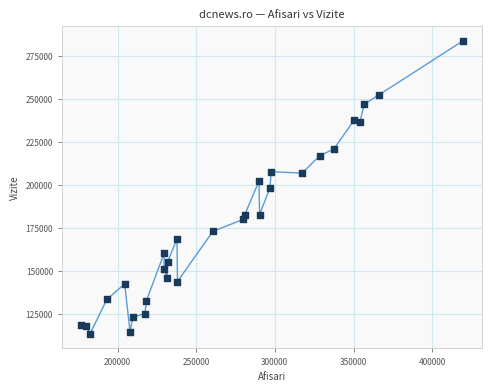

What is the range of X values (max minus min)?

242831